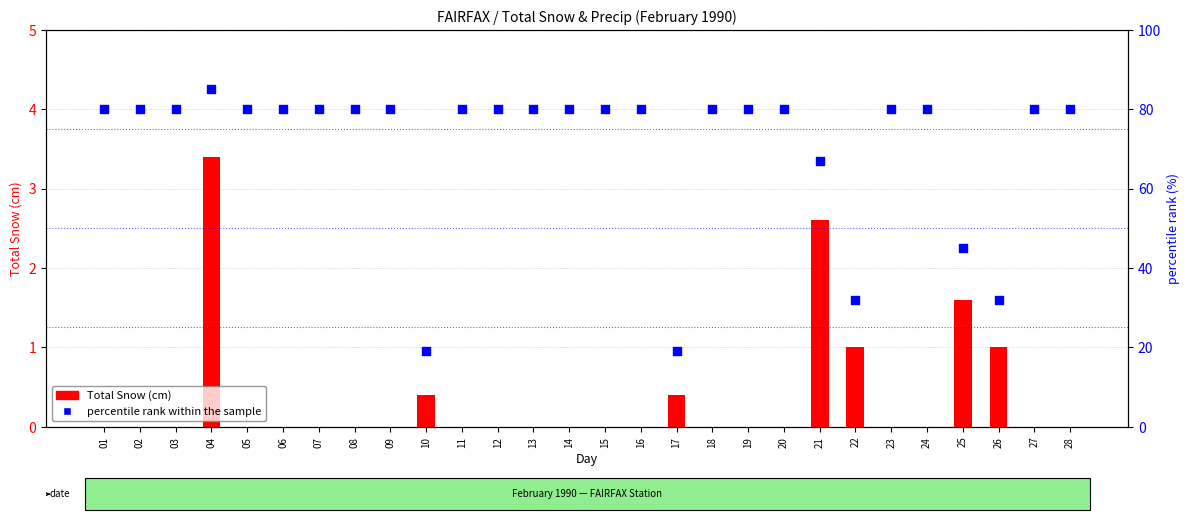

Which series has the largest total across all categories?

percentile rank within the sample